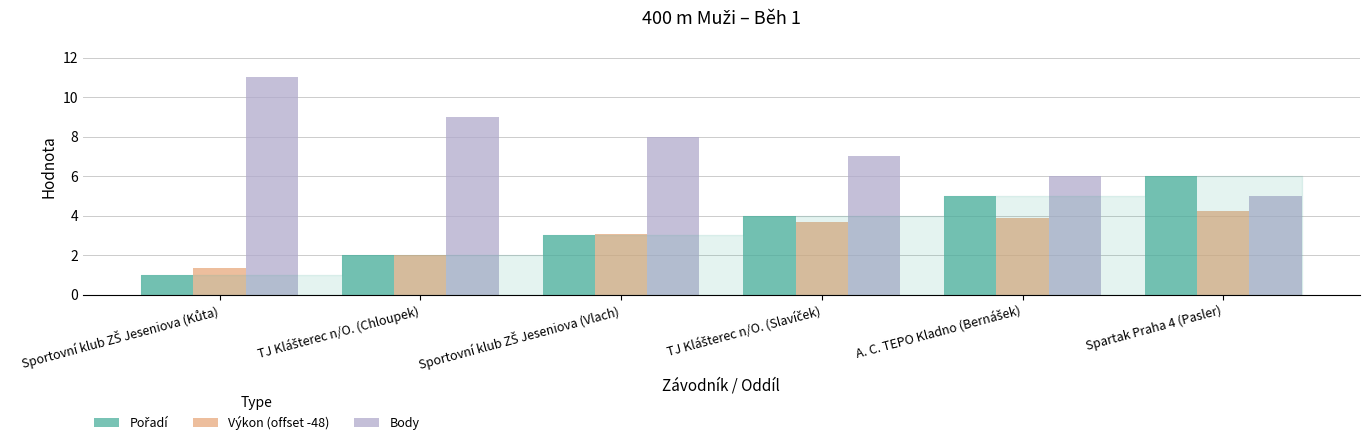

Which series has the largest total across all categories?

Body